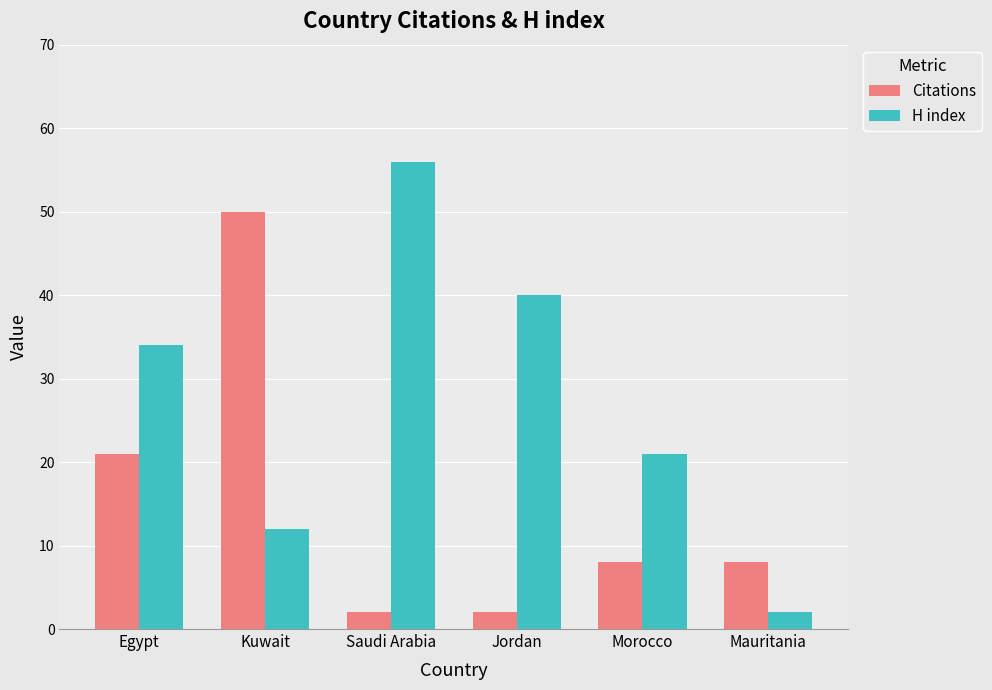

How many distinct data groups are displayed?

2